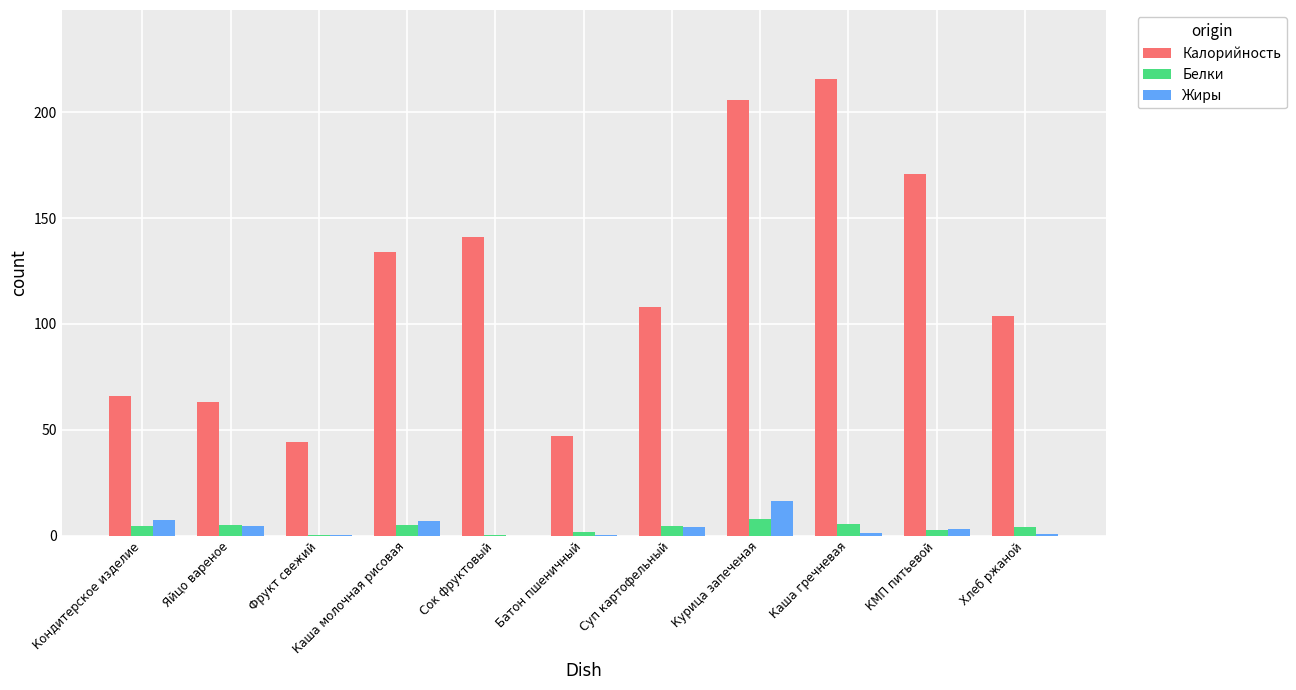

Does the chart contain stacked bars?

No